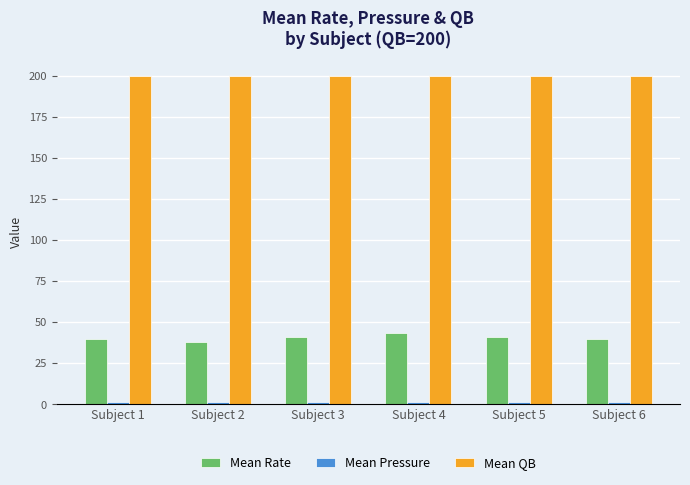

Is it true that Mean Rate equals 41.0 at Subject 5?

True